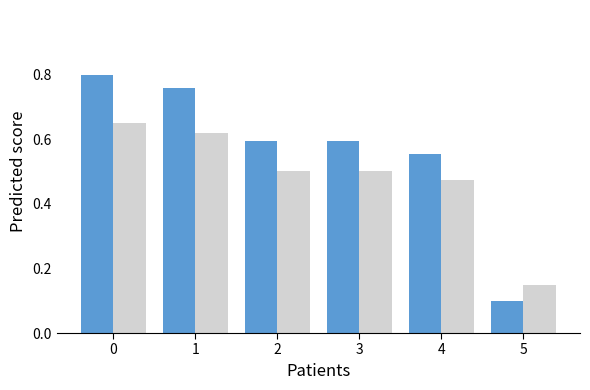

What is the total value across all series at 1?

1.4